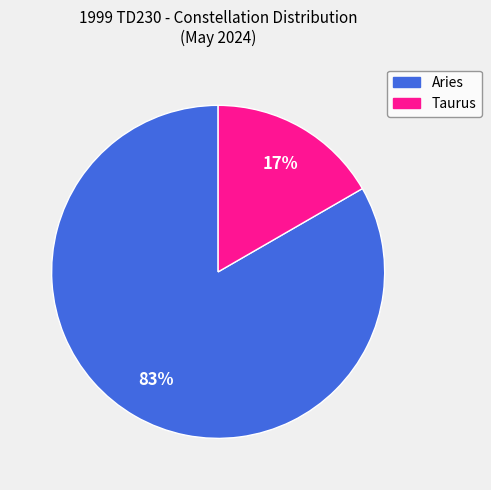

Does Taurus account for over 50% of the chart?

No